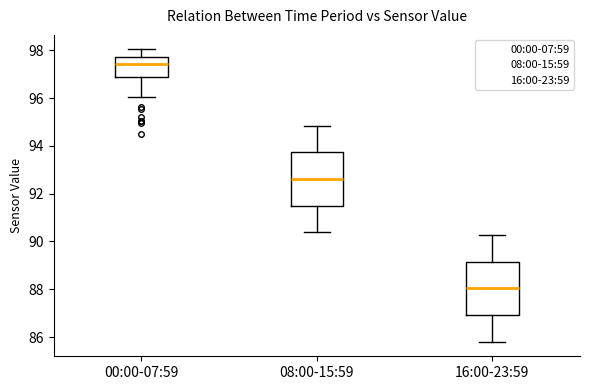

Which box's median line is the highest?

00:00-07:59